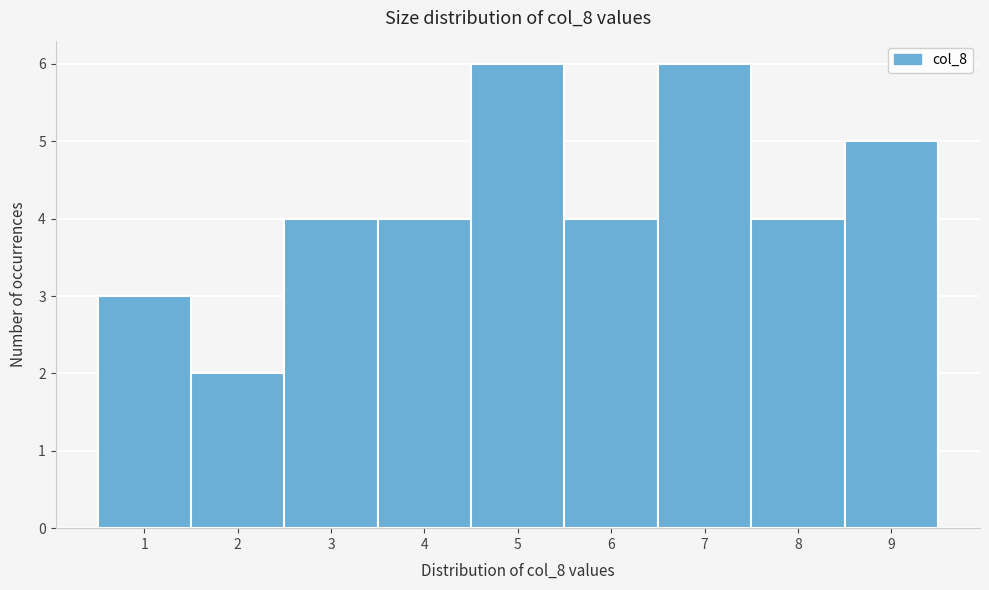

Reading left to right, list every bar in this chart as the range it spans on the x-axis followed by its height. The values are not printed on the chart, so give them approximately, as read against the axis.

0.5 to 1.5: 3
1.5 to 2.5: 2
2.5 to 3.5: 4
3.5 to 4.5: 4
4.5 to 5.5: 6
5.5 to 6.5: 4
6.5 to 7.5: 6
7.5 to 8.5: 4
8.5 to 9.5: 5